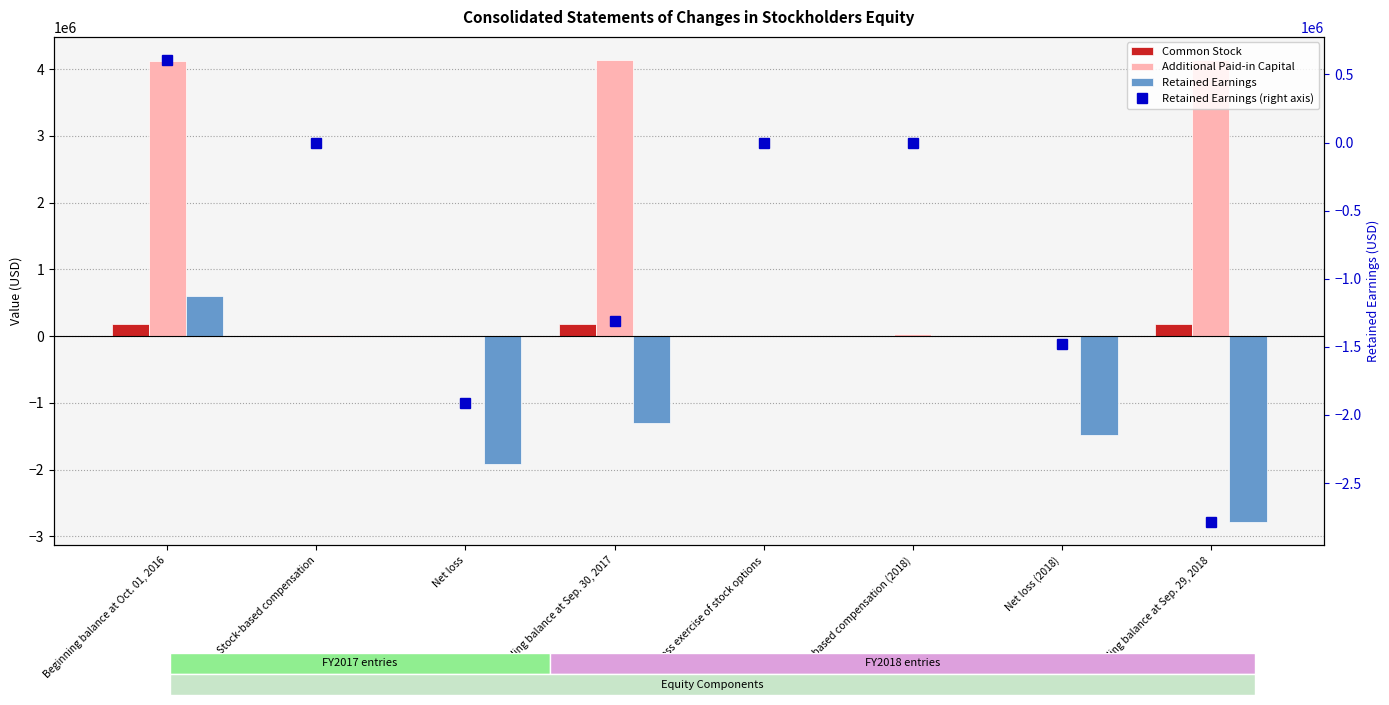

What are all the series names shown in the legend?

Common Stock, Additional Paid-in Capital, Retained Earnings, Retained Earnings (right axis)